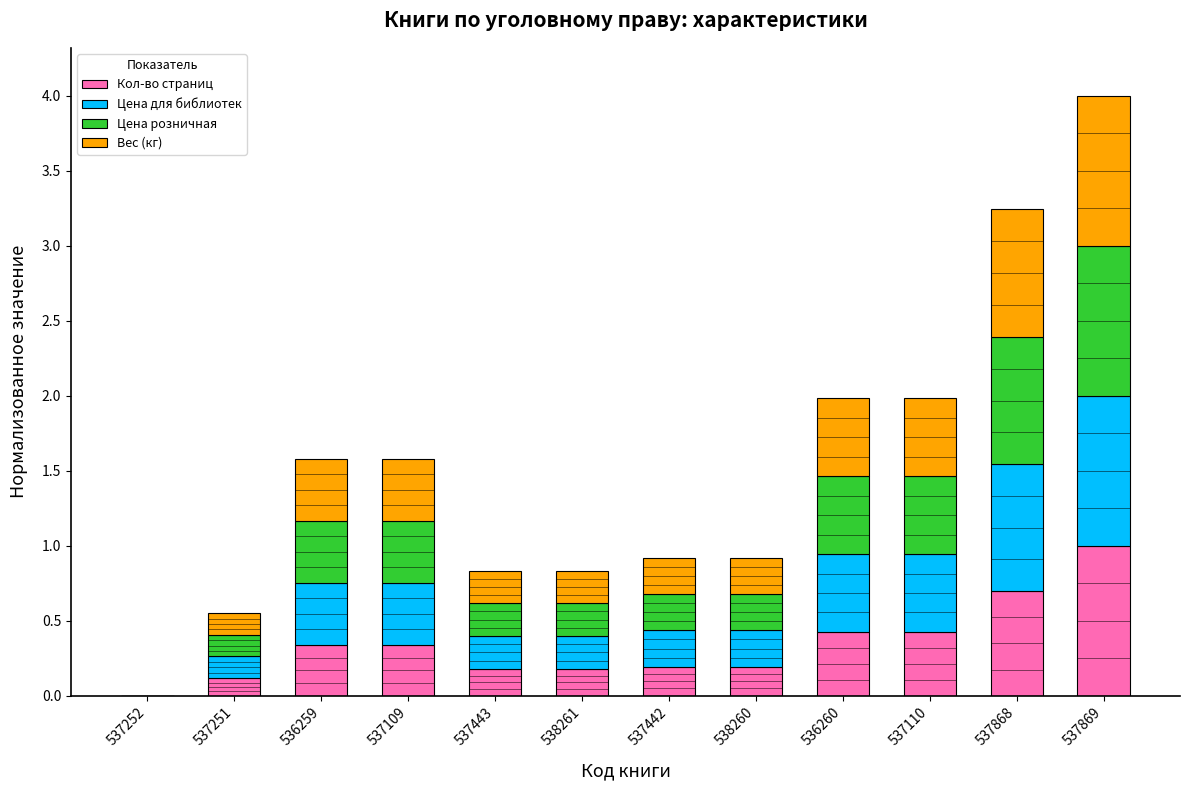

At which category is the sum across all series the highest?

537869